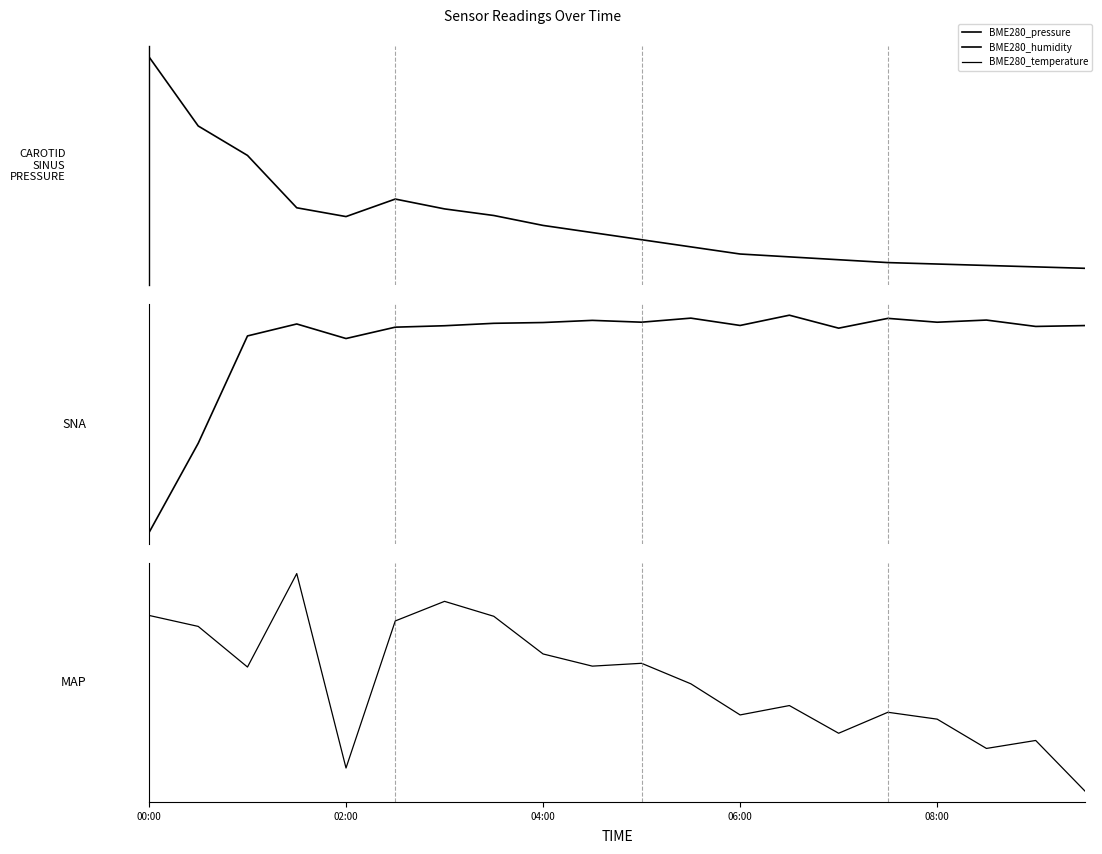

At 6, list the series in order from smallest to largest.

BME280_temperature, BME280_humidity, BME280_pressure